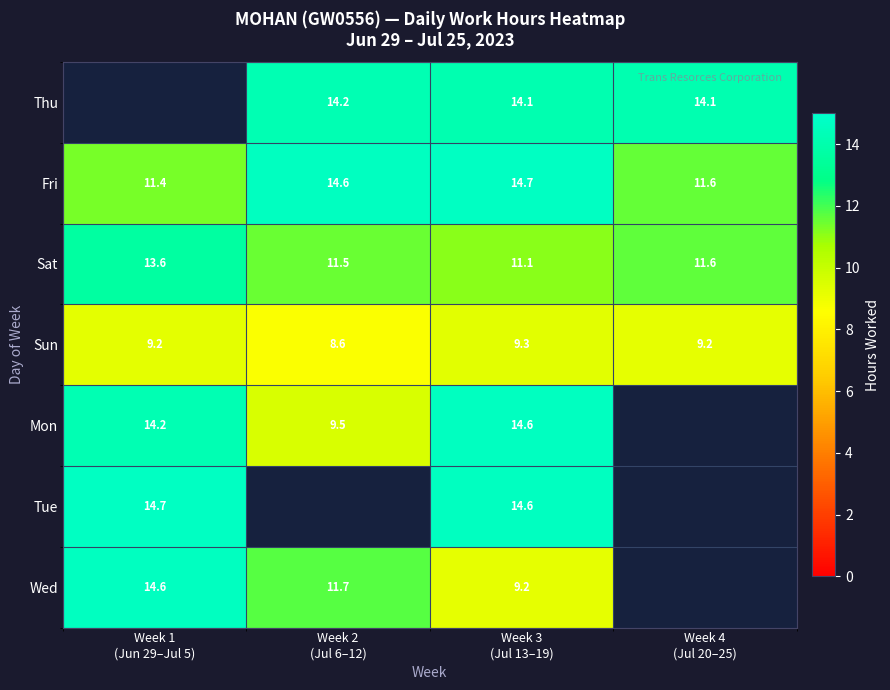

What is the approximate value of Fri at Week 1 (Jun 29–Jul 5)?

11.4